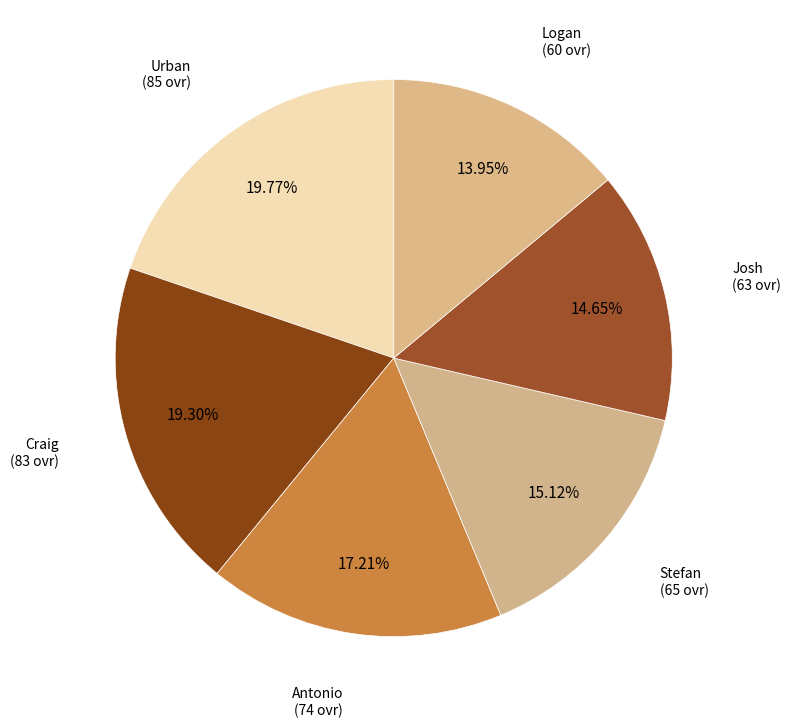

What is the ratio of the value at Stefan to the value at Urban?

0.8